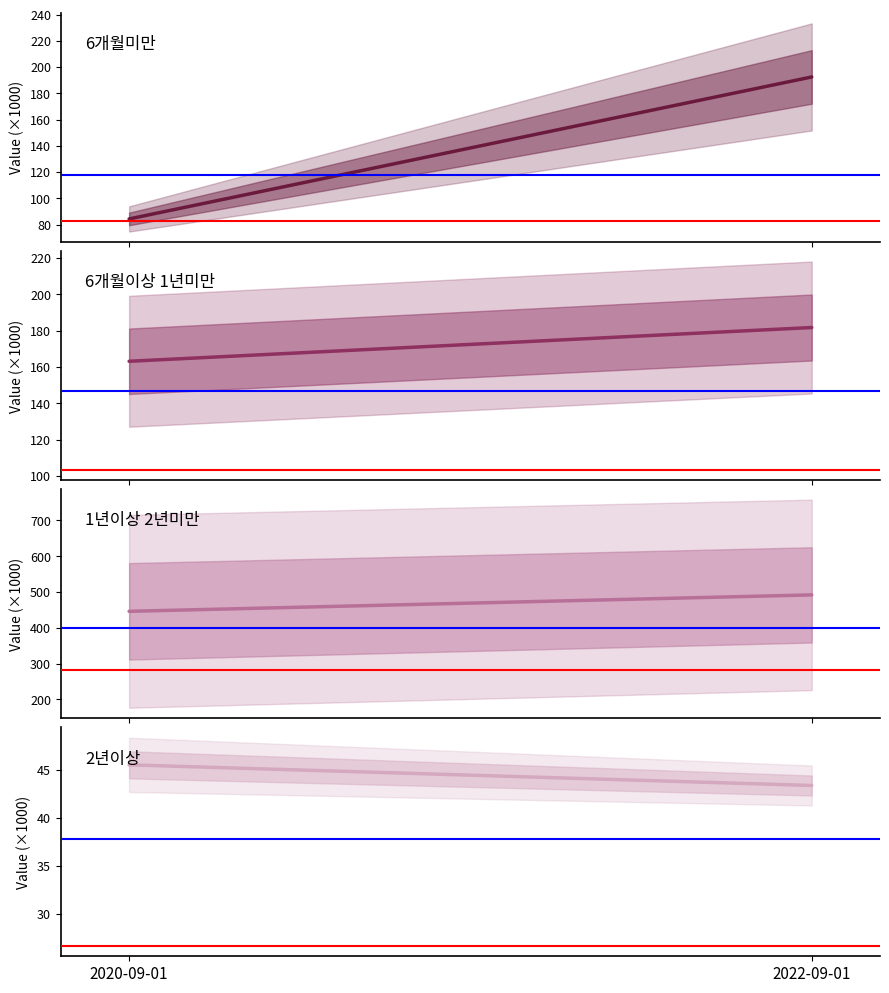

Reading right to left, list all the values displayed in this chart.

6개월미만: 2022-09-01=192.5	2020-09-01=84.3
6개월이상 1년미만: 2022-09-01=181.7	2020-09-01=163.2
1년이상 2년미만: 2022-09-01=491.8	2020-09-01=446.0
2년이상: 2022-09-01=43.3	2020-09-01=45.5